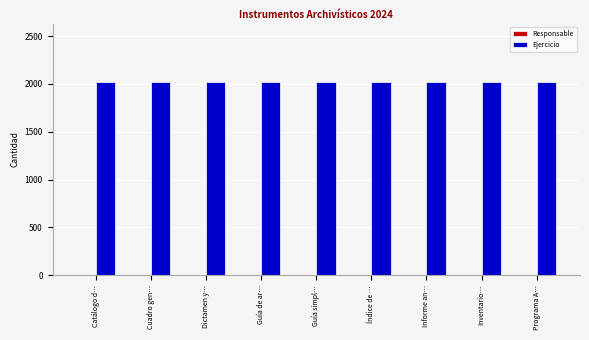

Which series has the largest total across all categories?

Ejercicio